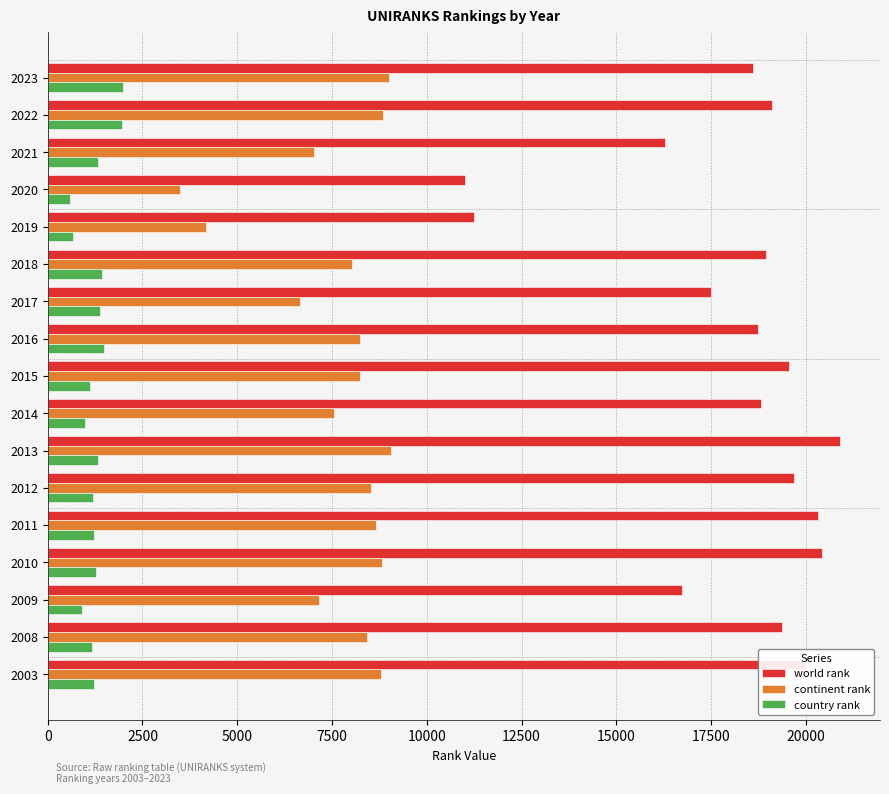

At which label is world rank closest to 15954?

2021